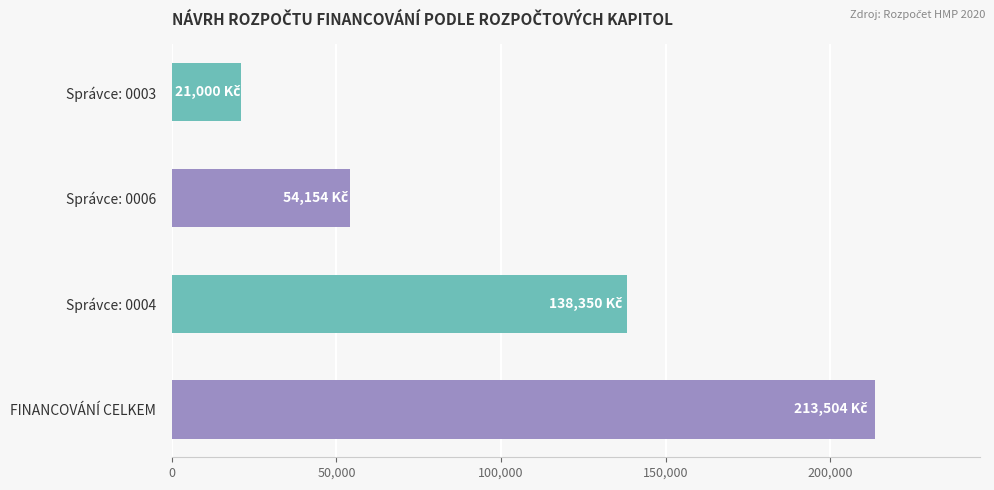

What value does the data have at Správce: 0006?

54154